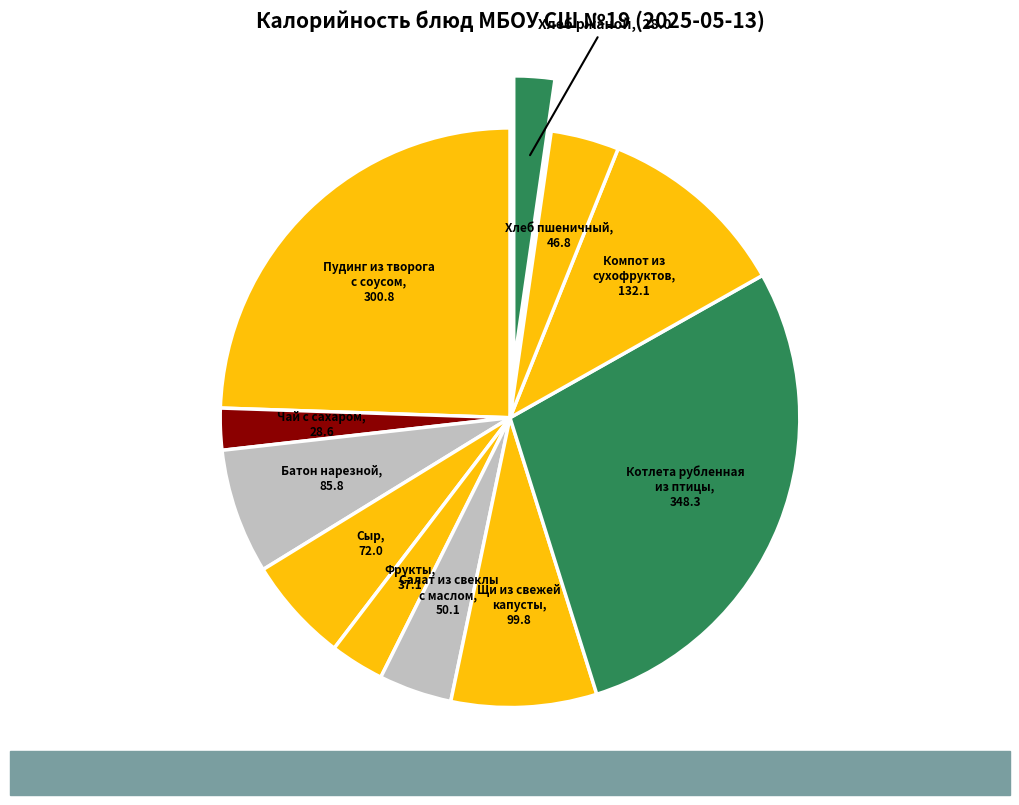

How many slices are in this pie chart?

11